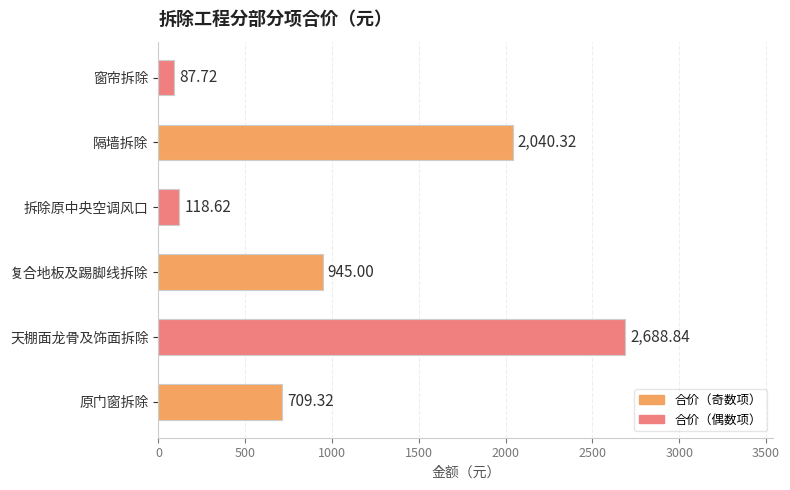

What is the change in value from 天棚面龙骨及饰面拆除 to 窗帘拆除?

-2601.1